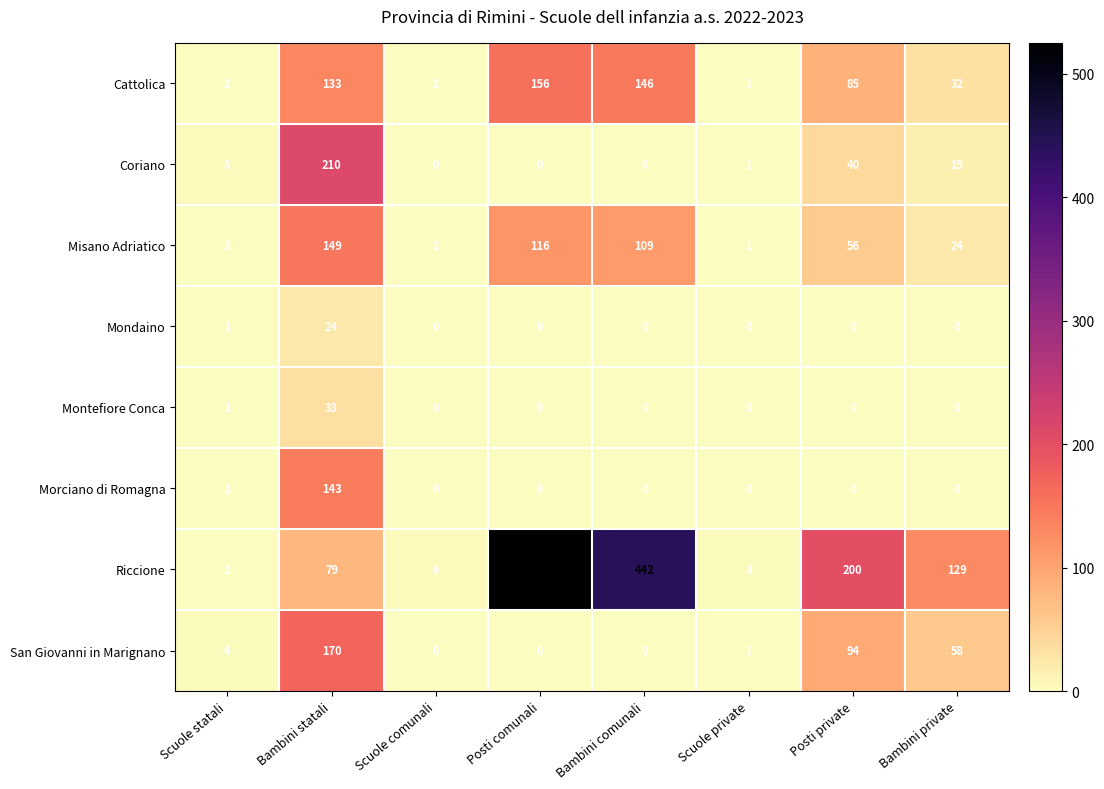

True or false: Cattolica has a value of 32 at Bambini private.

True